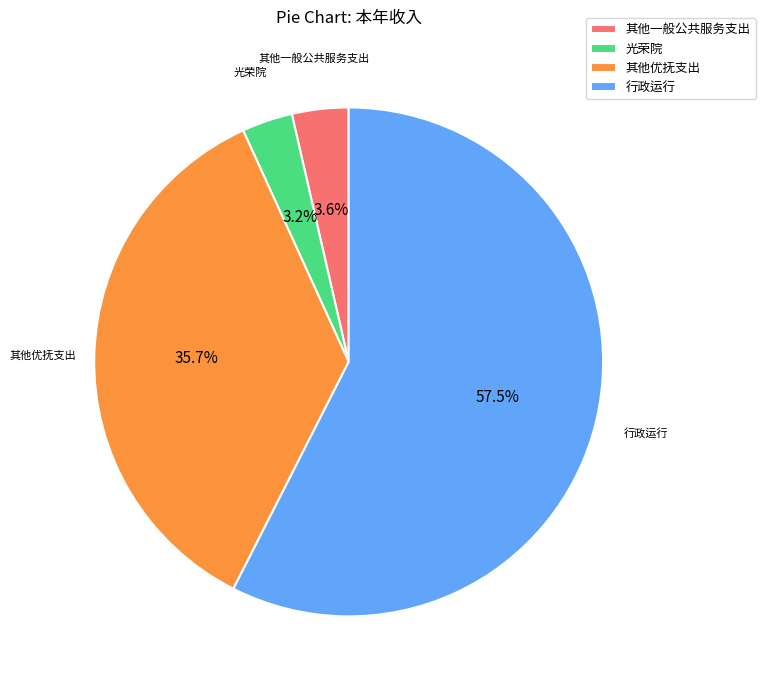

Which has a higher value, 行政运行 or 其他优抚支出?

行政运行